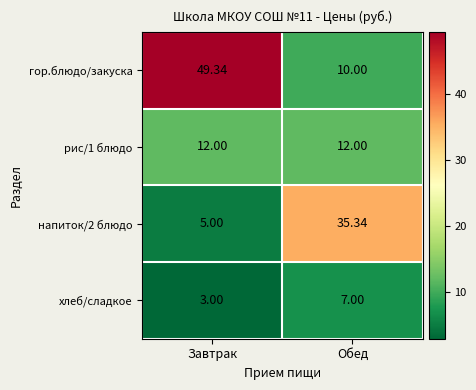

Between Завтрак and Обед, which series saw the biggest shift?

гор.блюдо/закуска